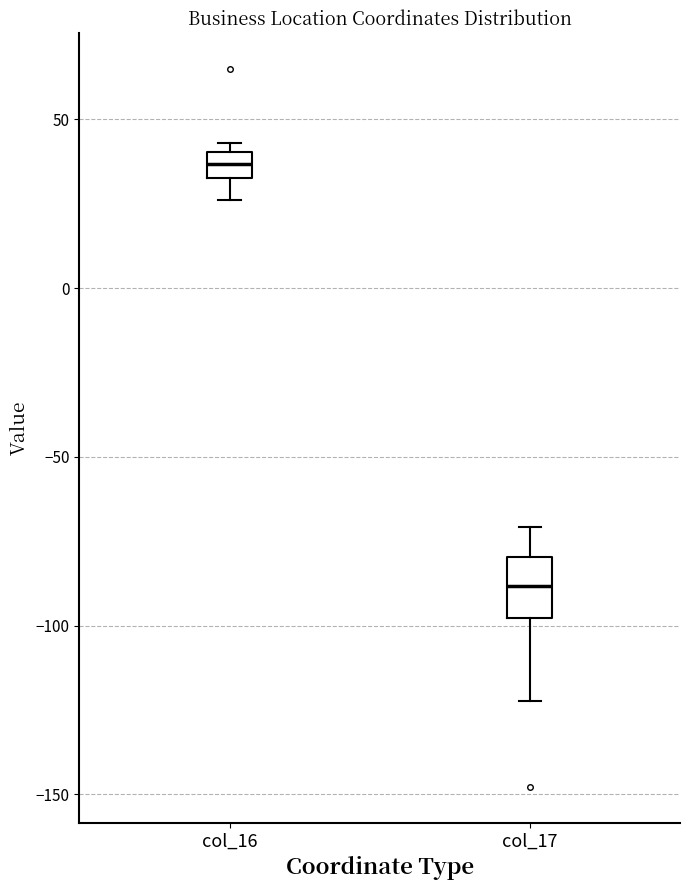

Reading left to right, transcribe this box plot: for each box, give where its median line is, the range the box spans, and where its two whiskers end, as read against the y-axis. The values are not printed on the chart, so give them approximately, as read against the axis.

col_16: median 35 (inside the box), box 35 to 40, whiskers 25 to 45
col_17: median -90, box -100 to -80, whiskers -120 to -70